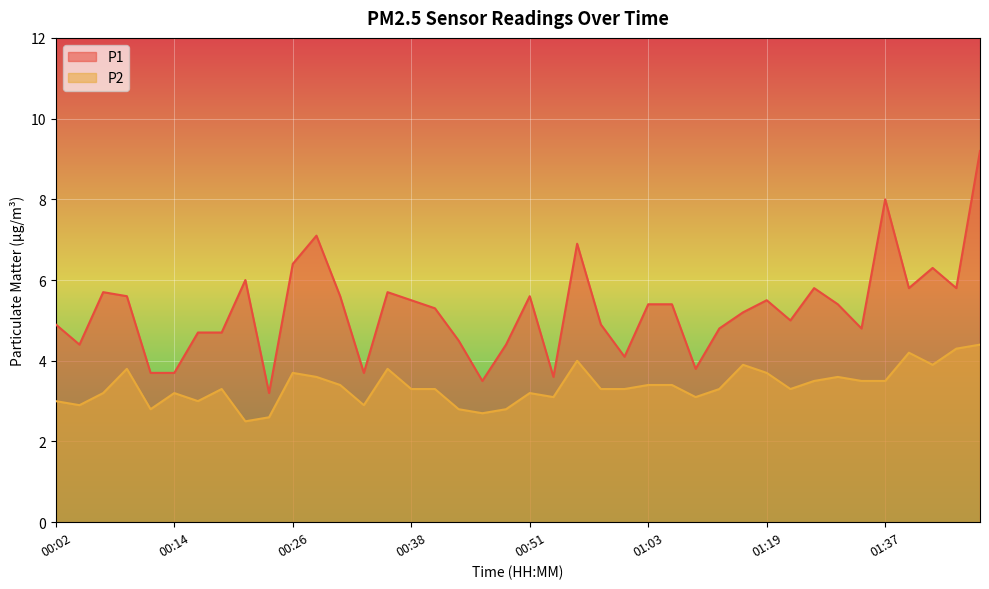

True or false: P2 and P1 intersect in this chart.

False